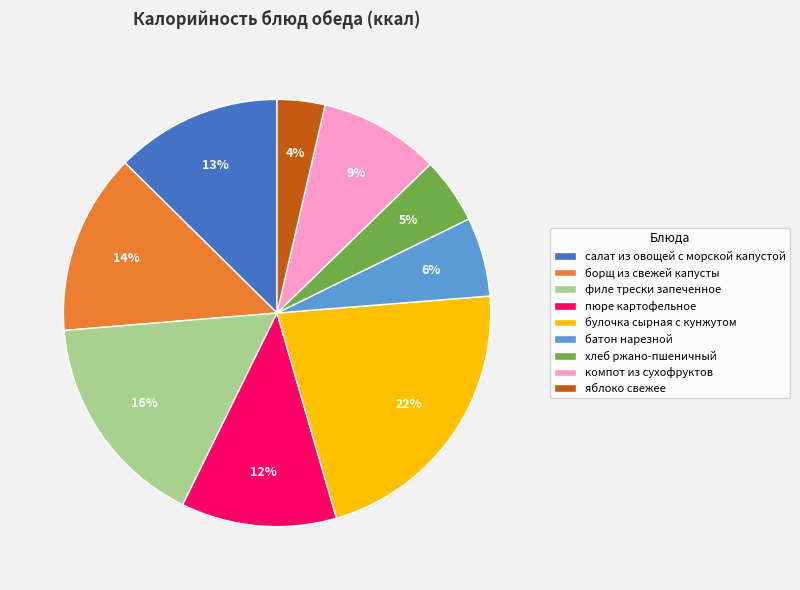

Which has a higher value, батон нарезной or борщ из свежей капусты?

борщ из свежей капусты